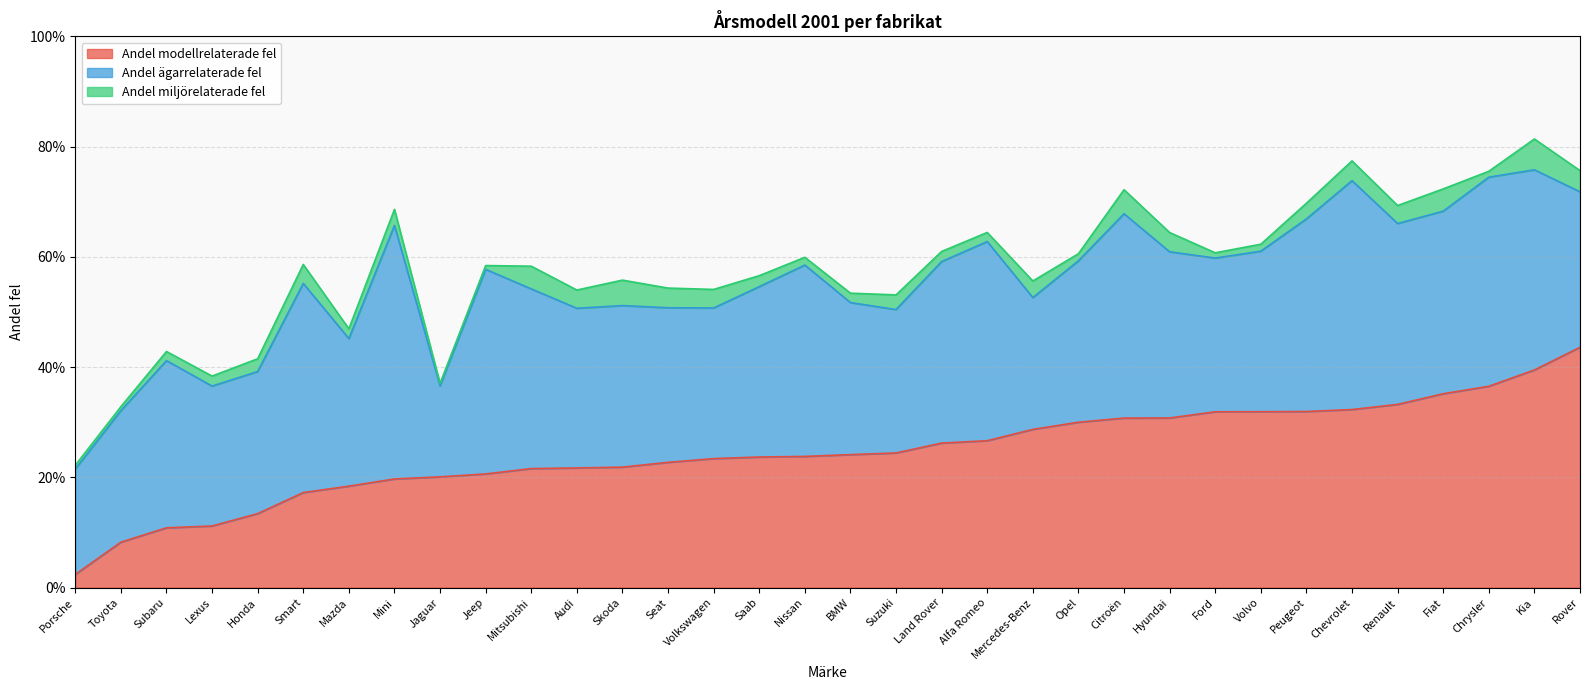

The Andel modellrelaterade fel series shows 0.1 at Jeep. True or false?

False